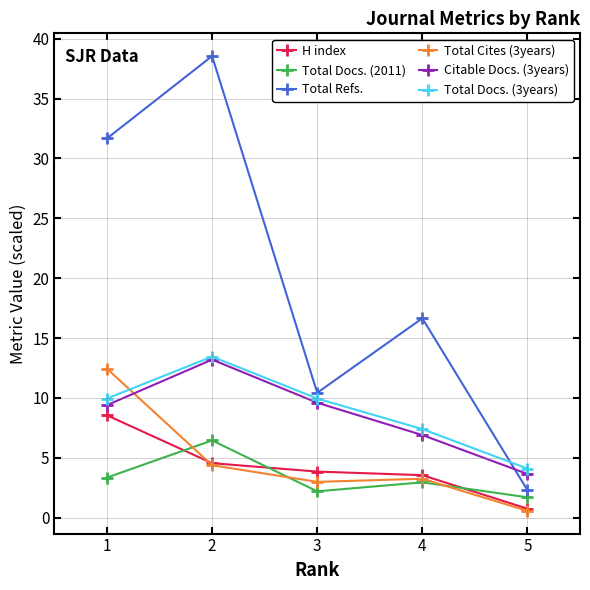

How many values in the Total Refs. series are below 16?

2